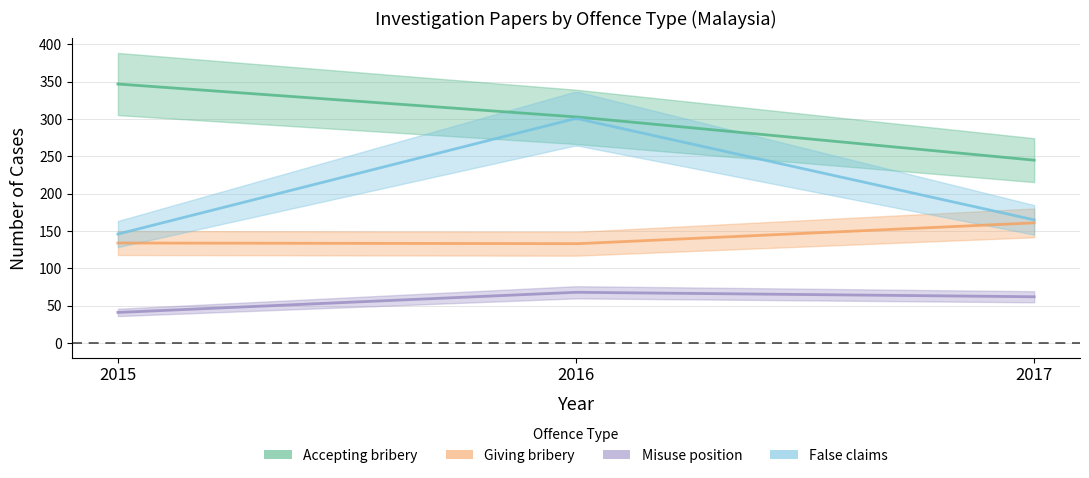

What is the total value across all series at 2017?

633